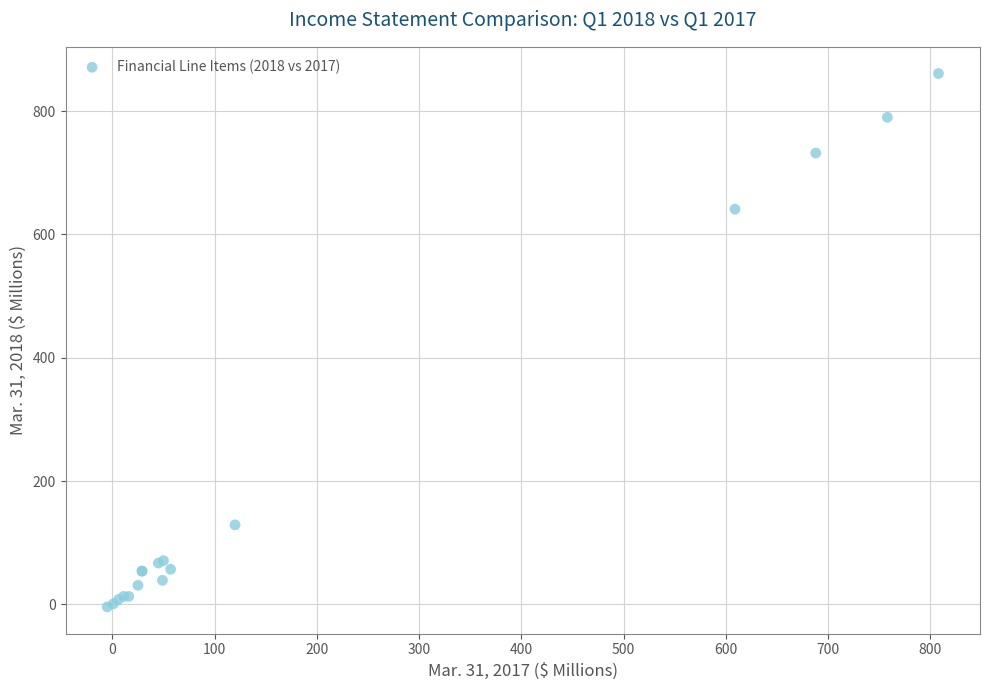

What Y value in the scatter plot is closest to 428?

641